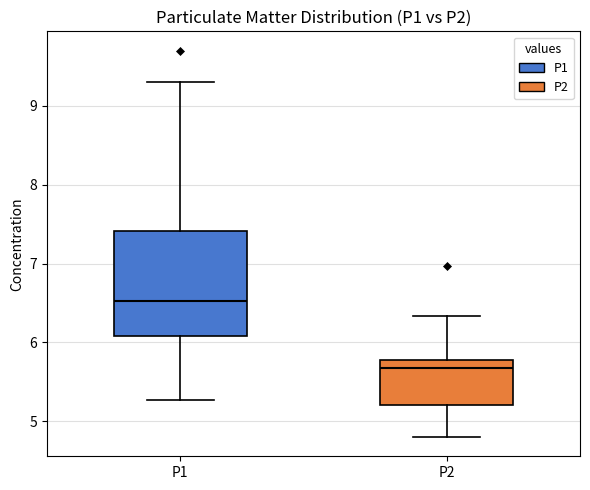

Reading left to right, read every box against the y-axis: the position of its median line, the range the box covers, and the ends of its whiskers. The values are not printed on the chart, so give them approximately, as read against the axis.

P1: median 6.5, box 6.1 to 7.4, whiskers 5.3 to 9.3
P2: median 5.7, box 5.2 to 5.8, whiskers 4.8 to 6.3